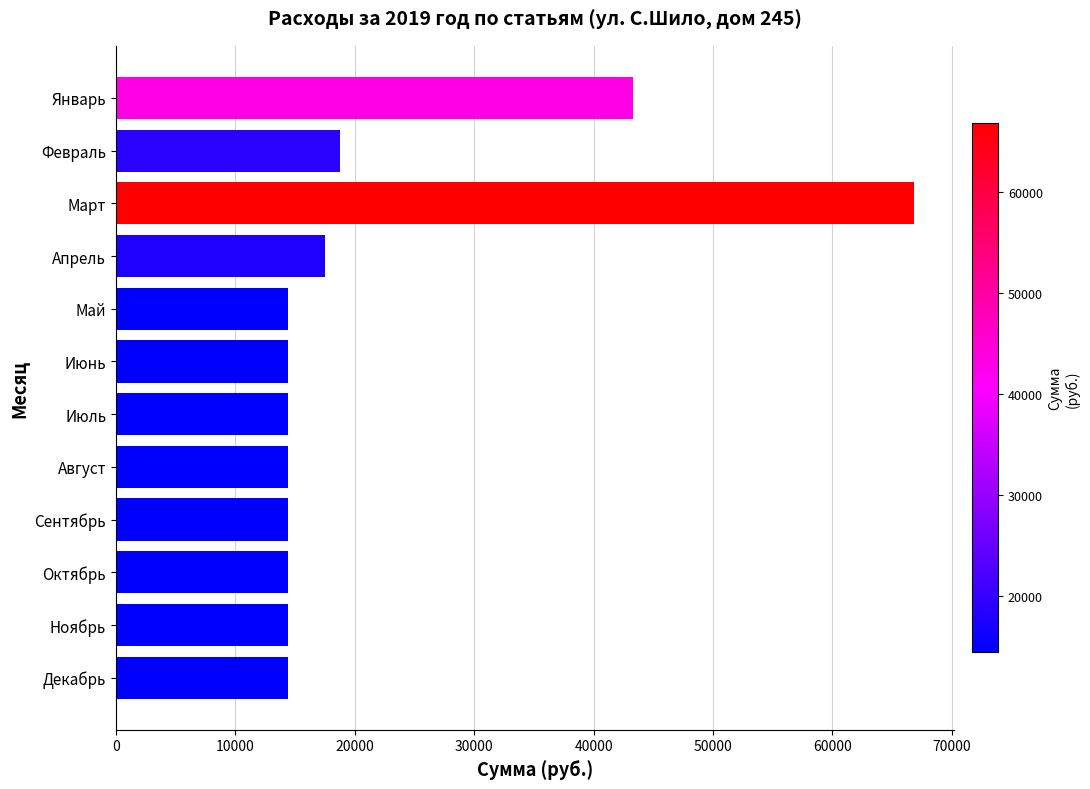

What is the change in value from Январь to Декабрь?

-28875.6